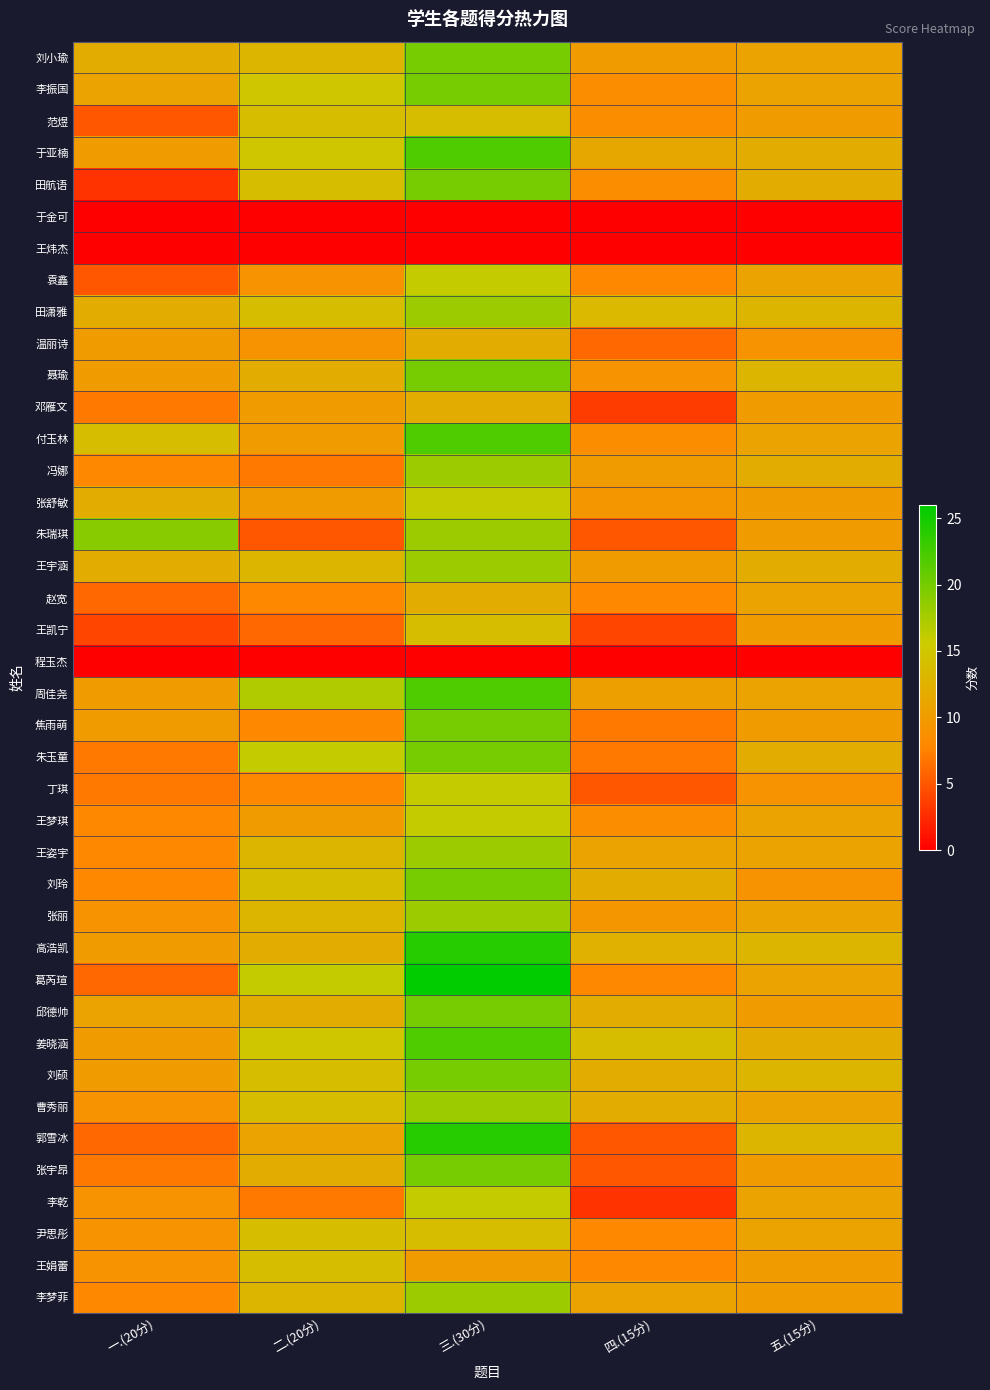

Count the number of data series in this chart.

40